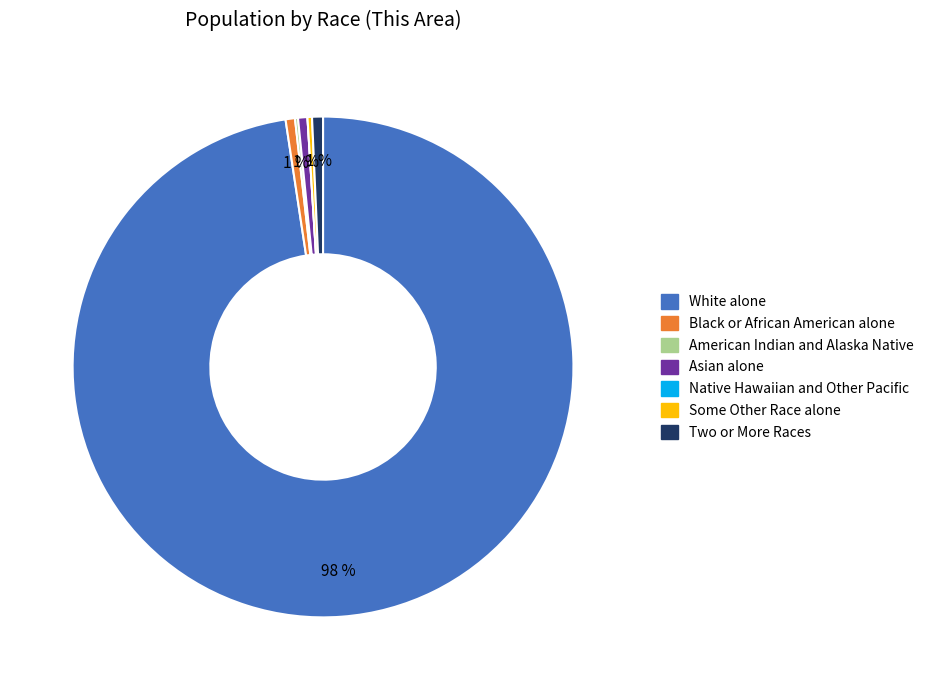

Do Two or More Races and Some Other Race alone together represent more than half of the pie?

No